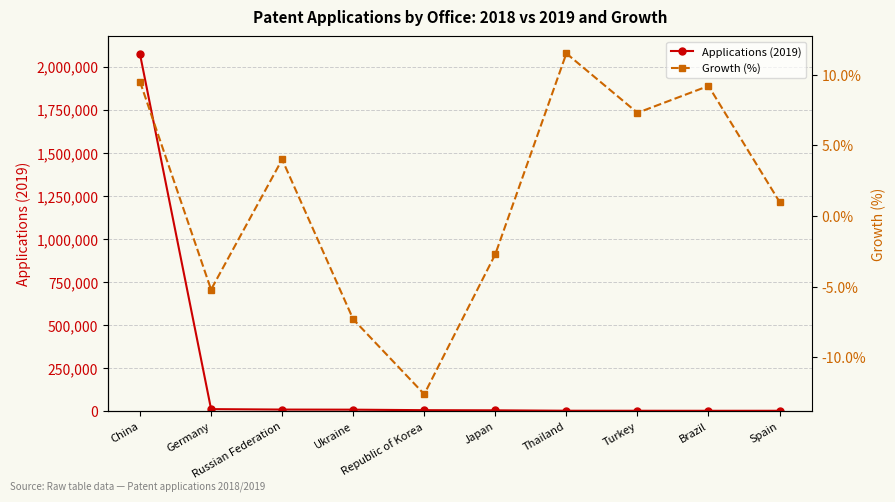

What are all the series names shown in the legend?

Applications (2019), Growth (%)